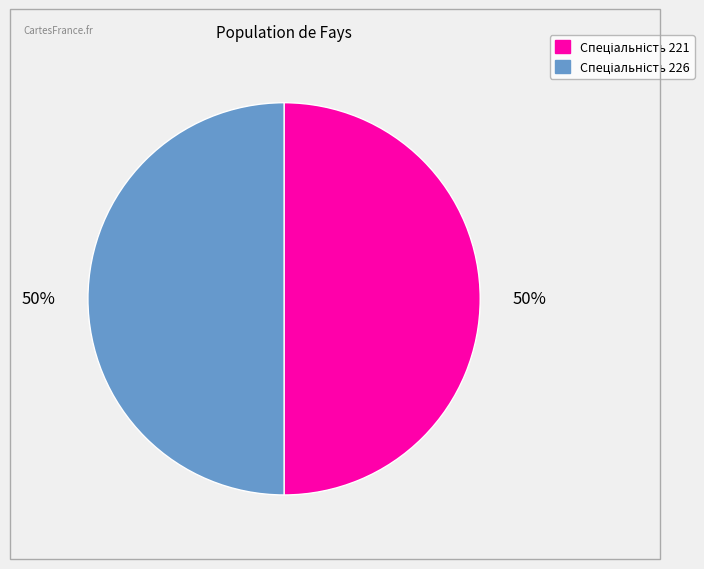

To the nearest percent, what is the average slice percentage?

50%